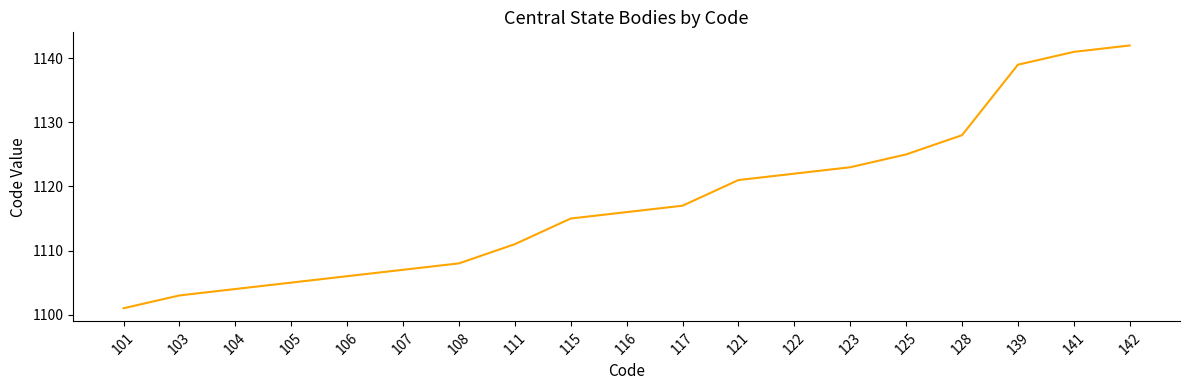

Does the chart display data point markers on the line(s)?

No